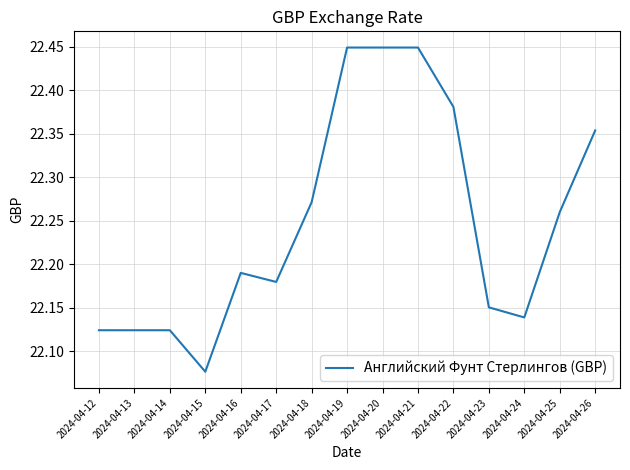

Where is the data nearest to the value 22?

2024-04-15